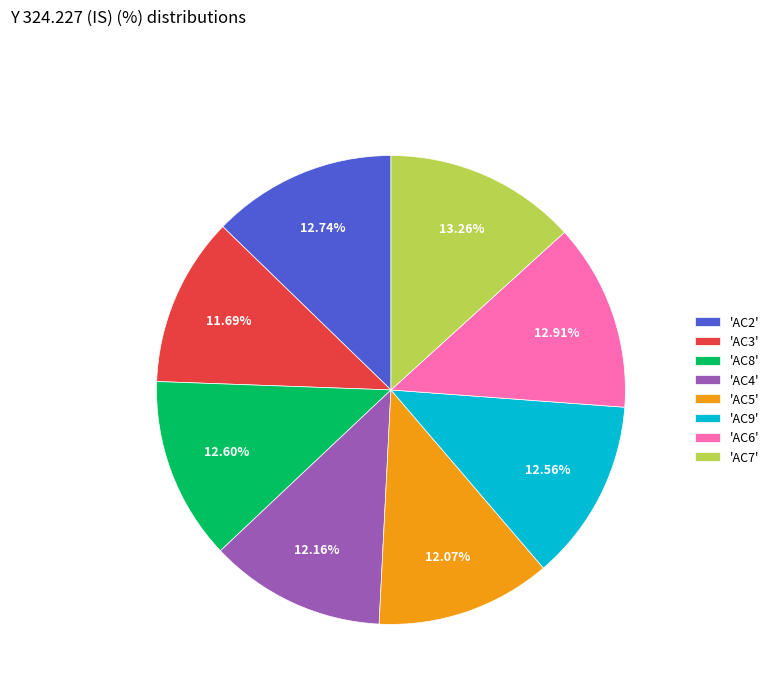

Is the sum of 'AC9' and 'AC2' greater than half?

No